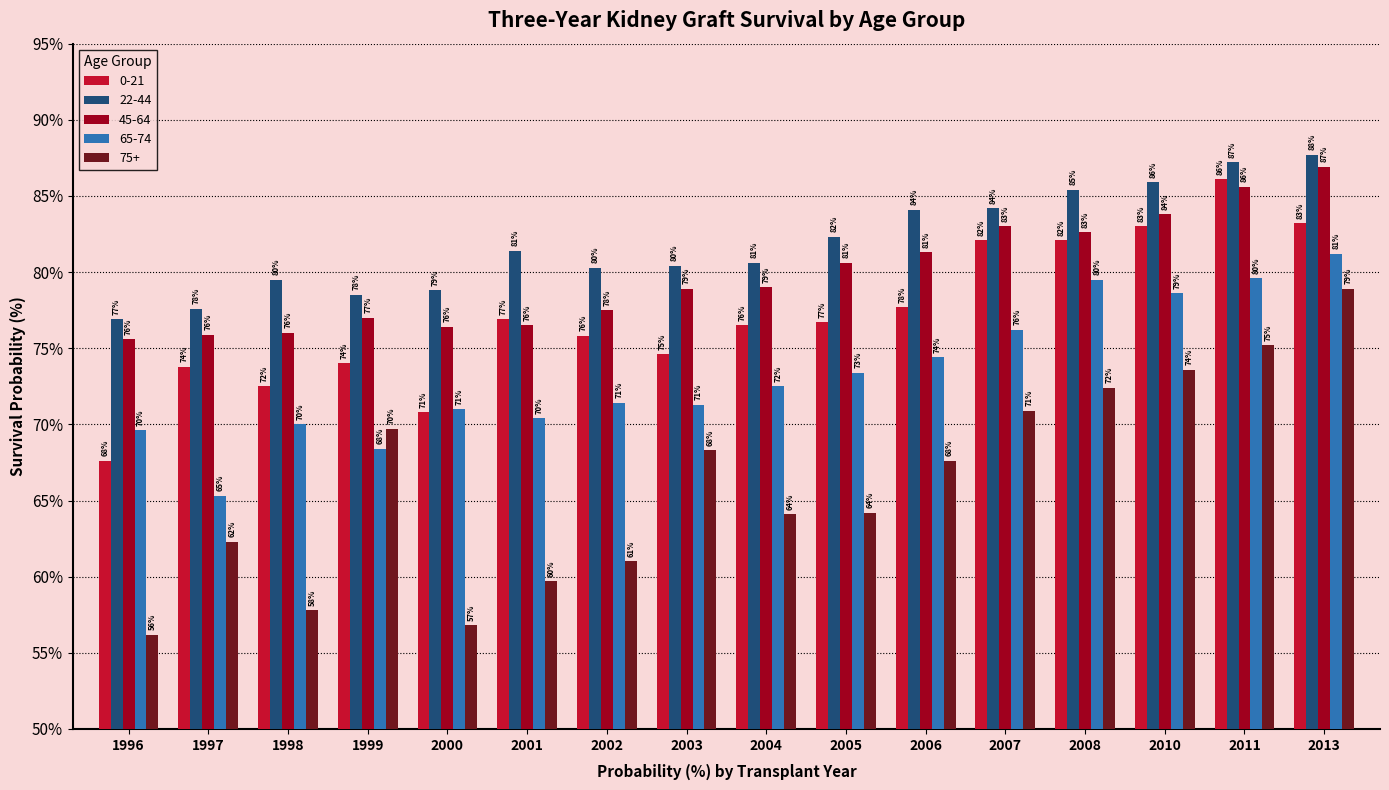

The 45-64 series shows 82.6 at 2008. True or false?

True